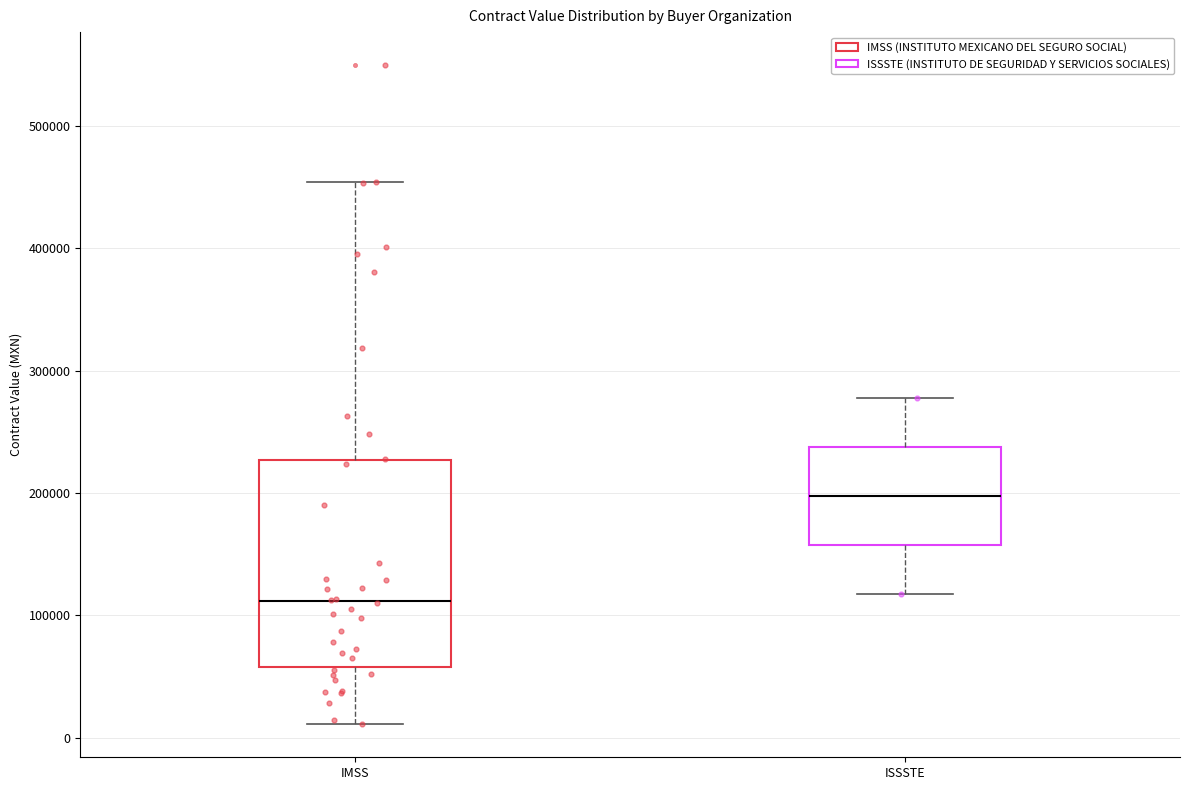

Reading left to right, transcribe this box plot: for each box, give where its median line is, the range the box spans, and where its two whiskers end, as read against the y-axis. The values are not printed on the chart, so give them approximately, as read against the axis.

IMSS: median 110000, box 60000 to 230000, whiskers 10000 to 450000
ISSSTE: median 200000, box 160000 to 240000, whiskers 120000 to 280000